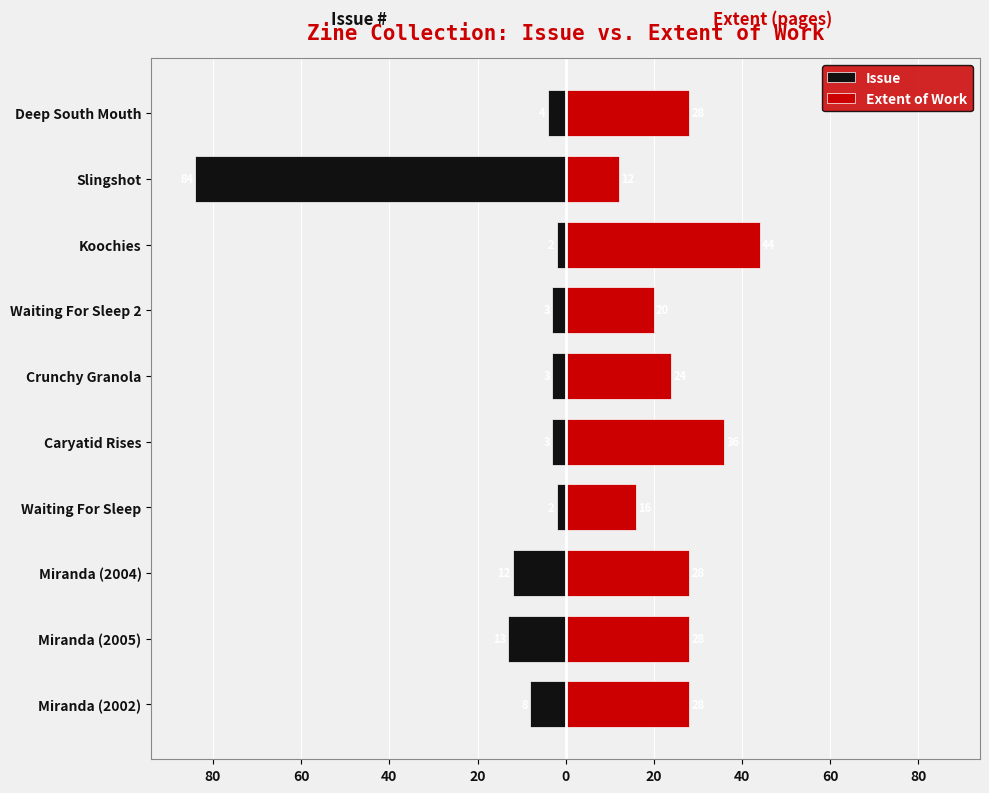

Does the chart contain stacked bars?

No